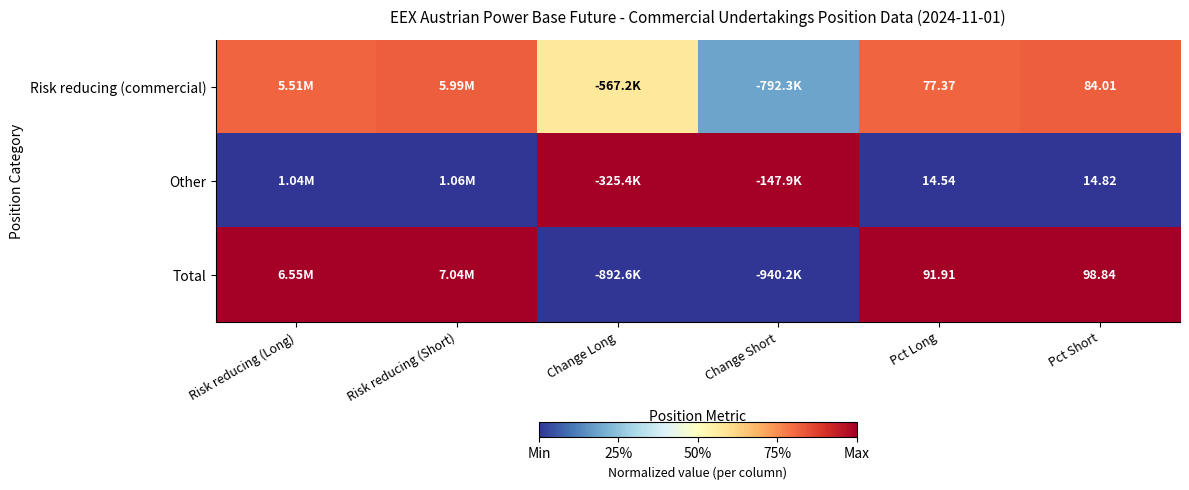

Is the value of Total at Pct Long greater than the value of Other at Pct Long?

Yes